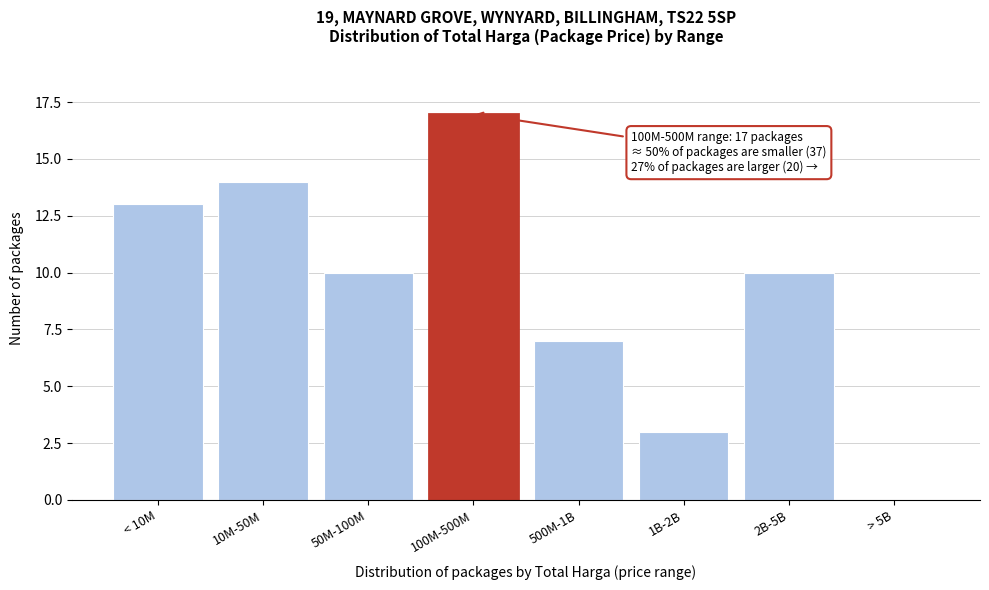

Reading left to right, transcribe all the data shown in this chart.

< 10M=13	10M-50M=14	50M-100M=10	100M-500M=17	500M-1B=7	1B-2B=3	2B-5B=10	> 5B=0